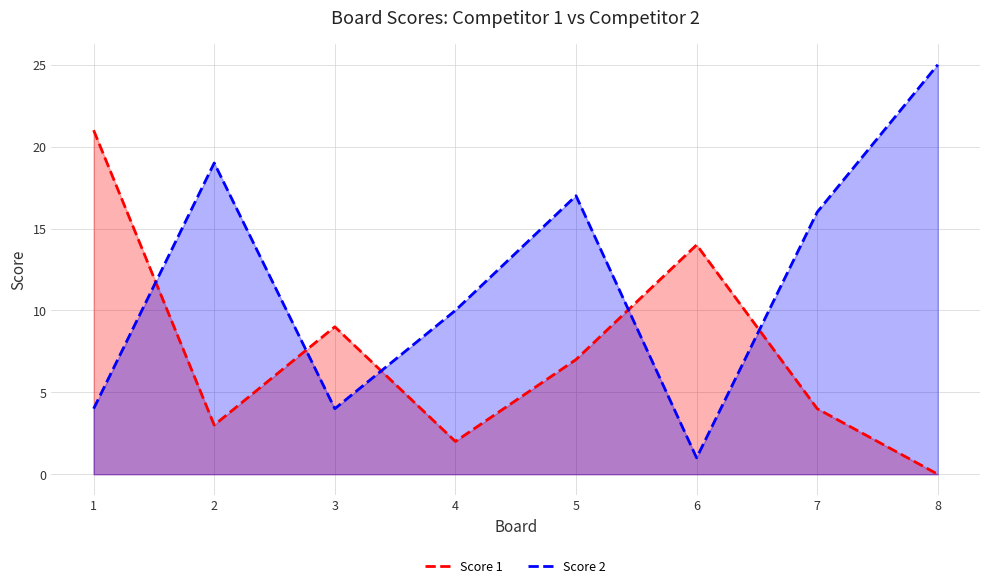

Where do Score 2 and Score 1 first cross each other?

1 and 2